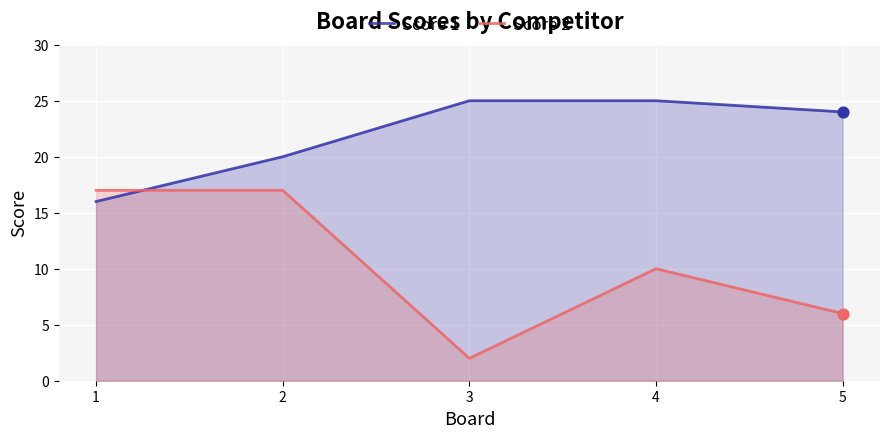

Which series reaches the minimum Y coordinate?

Score 2